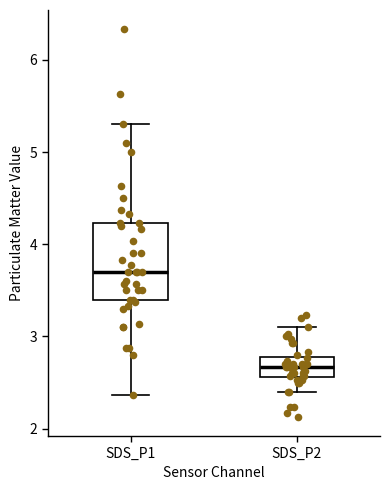

Which box has the highest median line?

SDS_P1